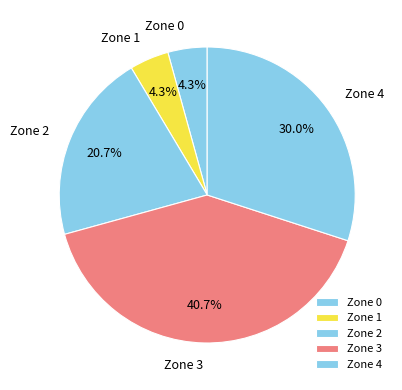

Combined, what portion of the pie is Zone 0 and Zone 2?

25.0%